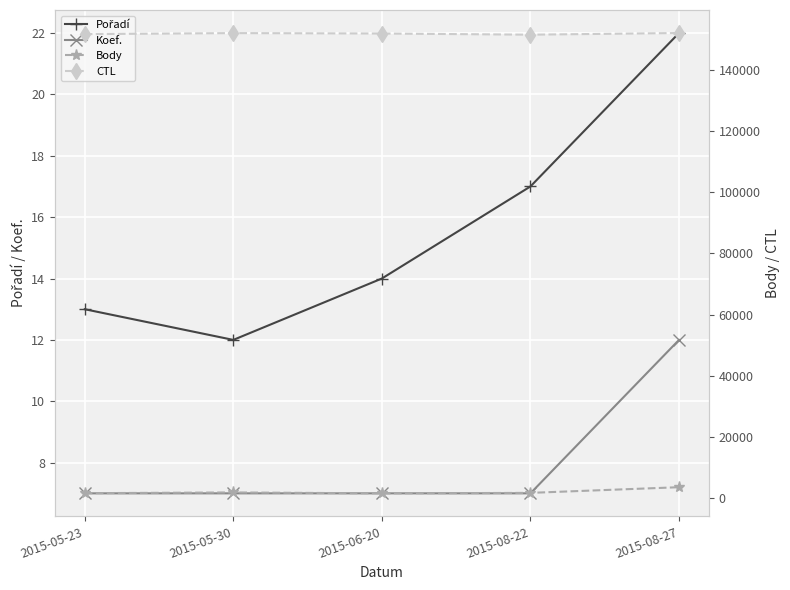

Which series has the largest range (max minus min)?

Body